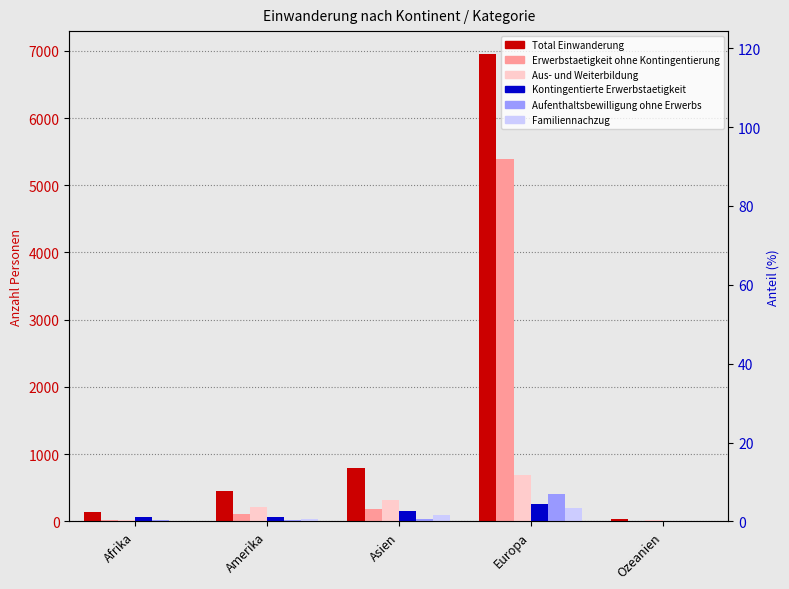

Which series changed the most between Amerika and Ozeanien?

Total Einwanderung